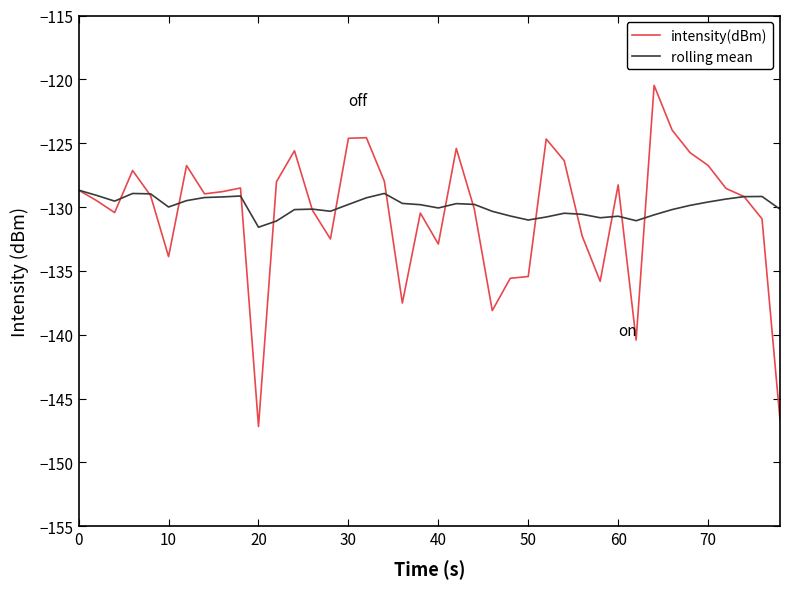

Which series has the largest total across all categories?

rolling mean